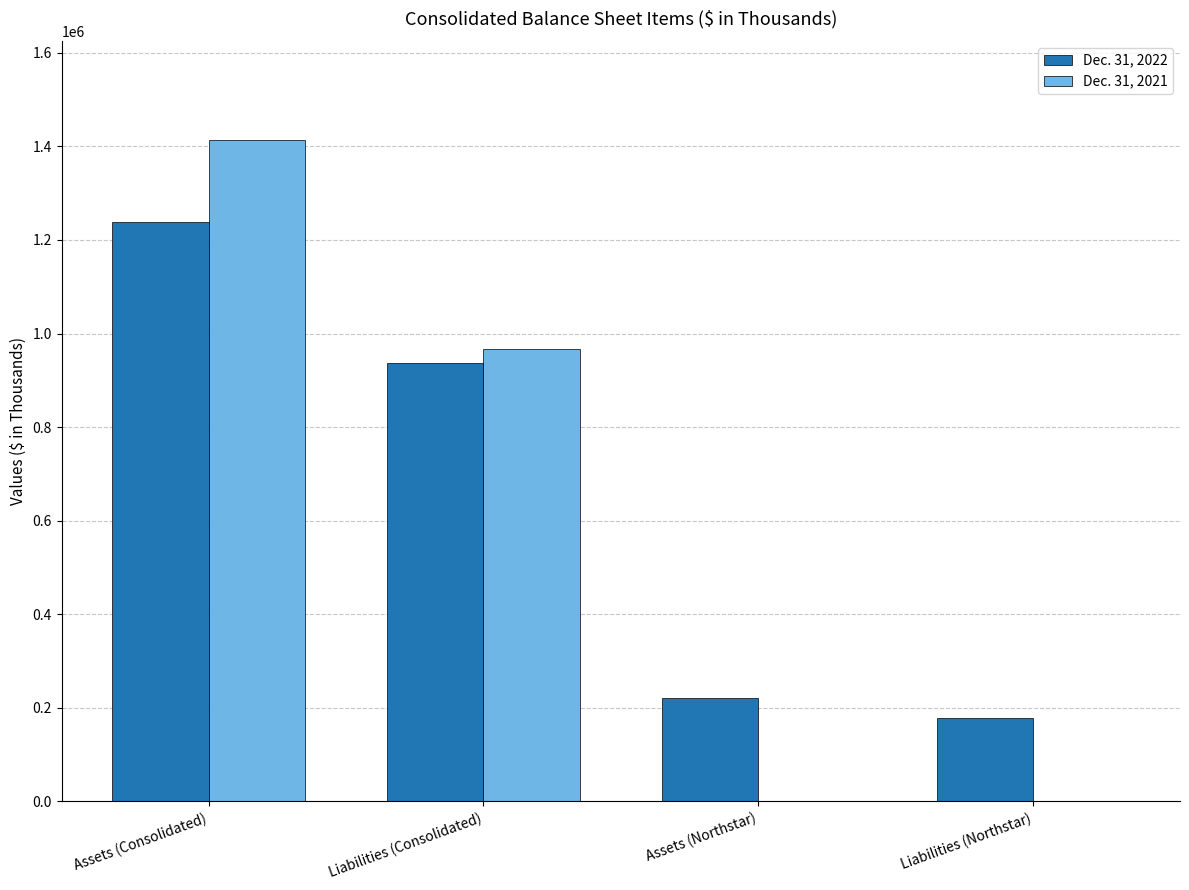

What are all the series names shown in the legend?

Dec. 31, 2022, Dec. 31, 2021